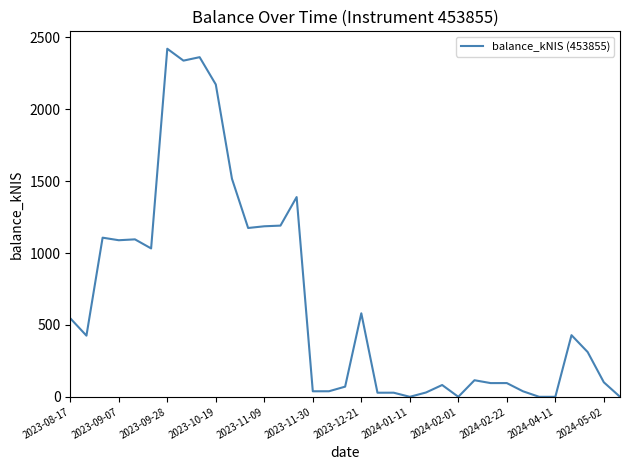

At which label is the value closest to 1210?

13